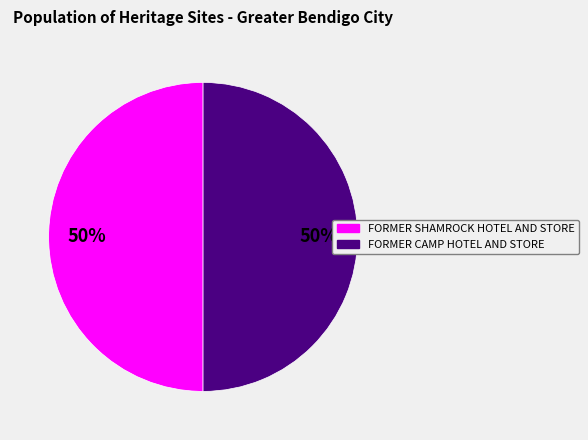

What is the ratio of the value at FORMER CAMP HOTEL AND STORE to the value at FORMER SHAMROCK HOTEL AND STORE?

1.0